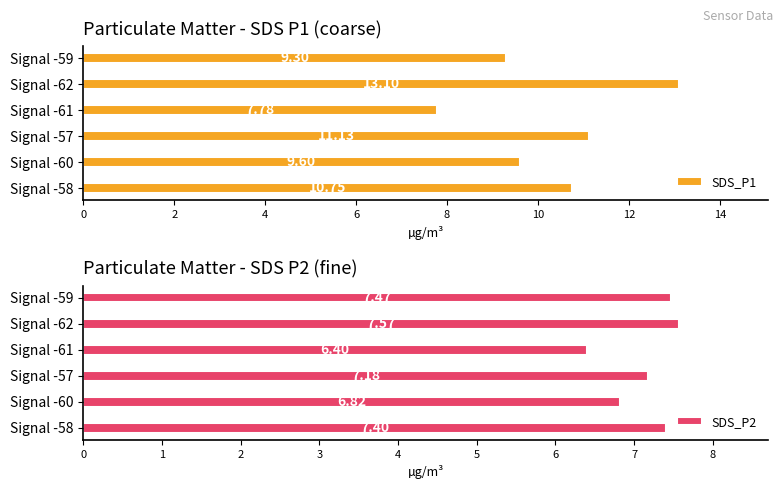

How many values in the SDS_P1 series exceed 10?

3